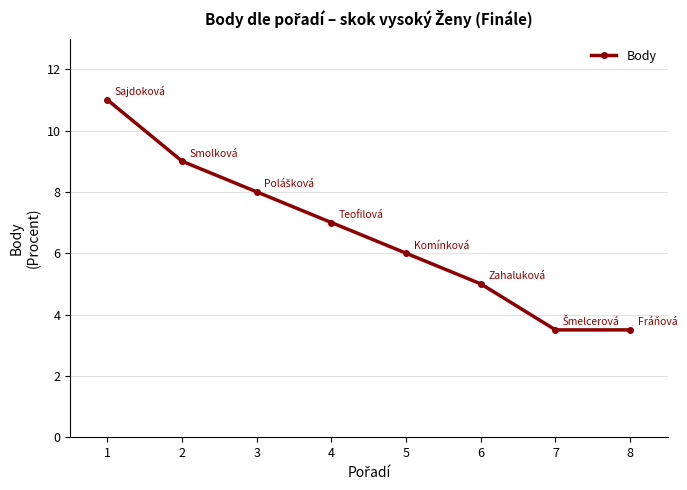

Does the chart display data point markers on the line(s)?

Yes